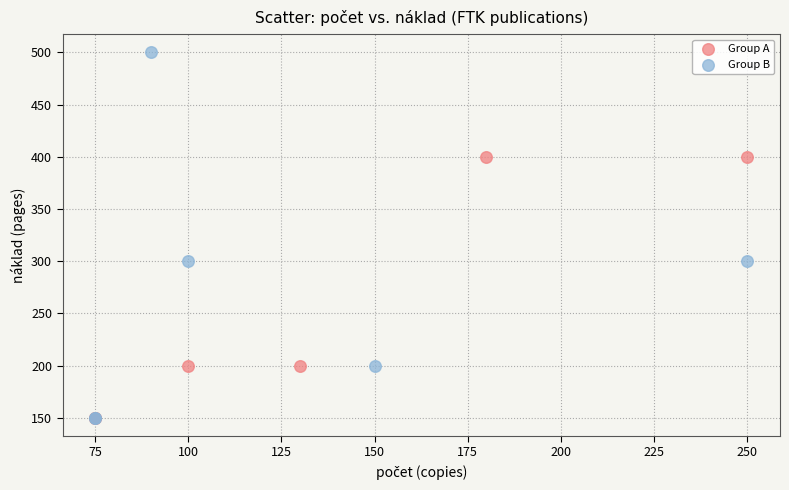

Which series has the widest spread of Y values?

Group B